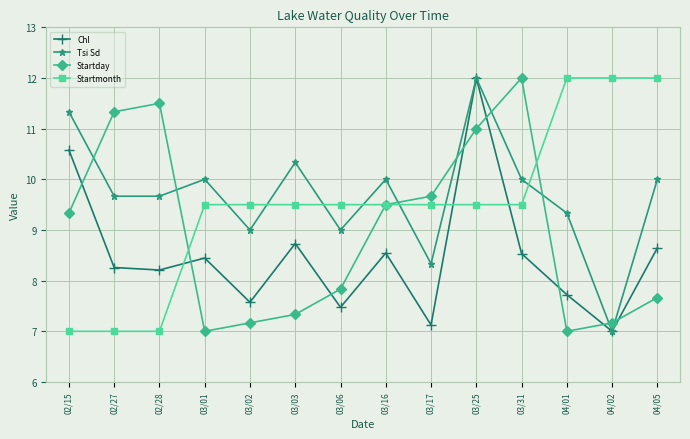

How many interior local peaks does the Tsi Sd series have?

4